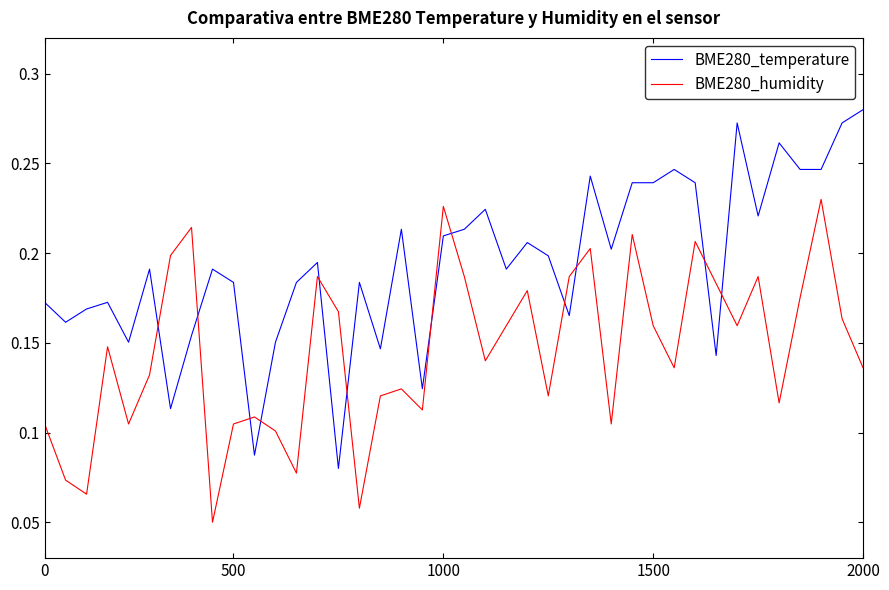

How many intersections are there between BME280_humidity and BME280_temperature?

12